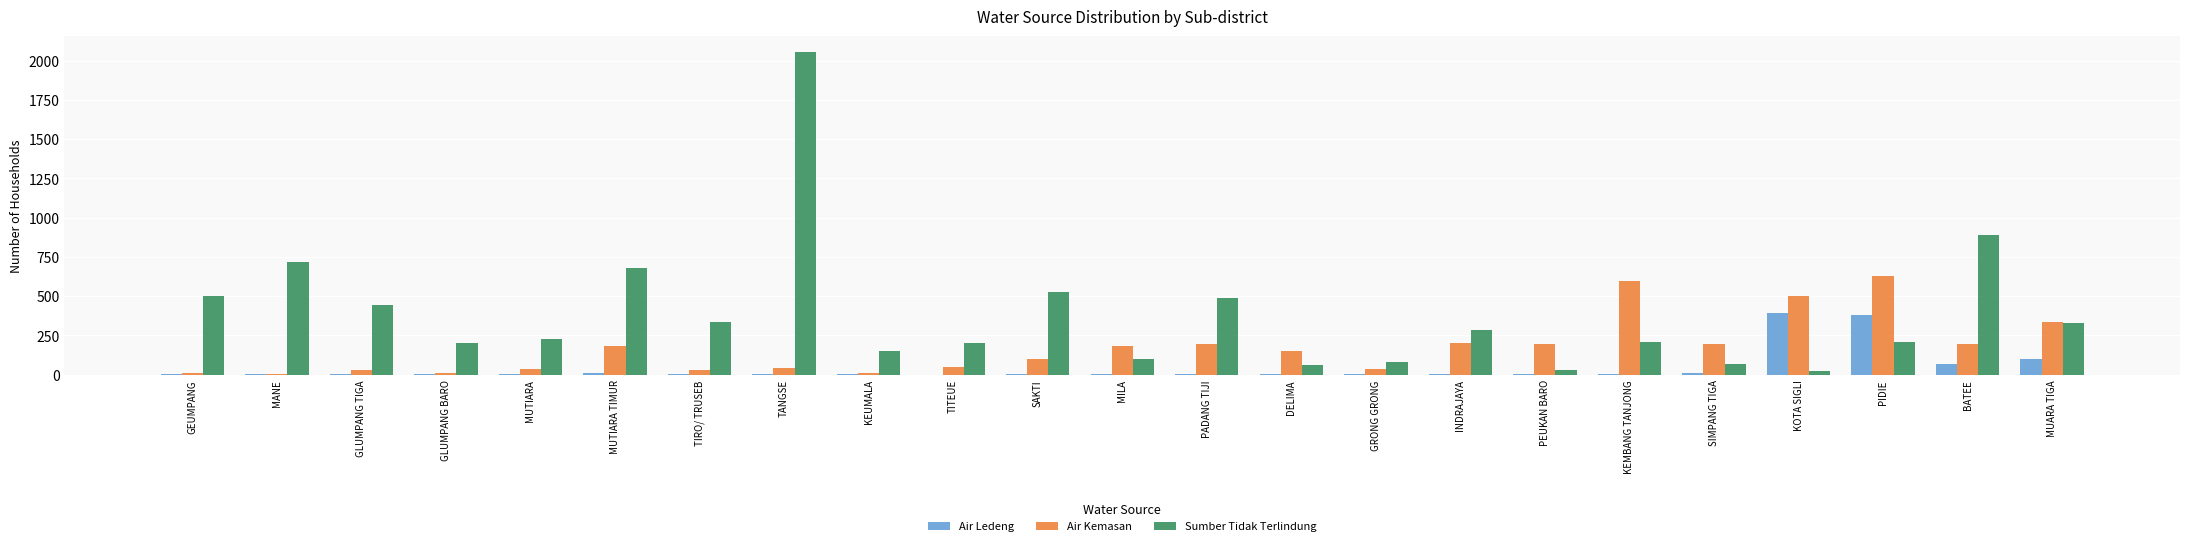

Count the number of categories in the chart.

23